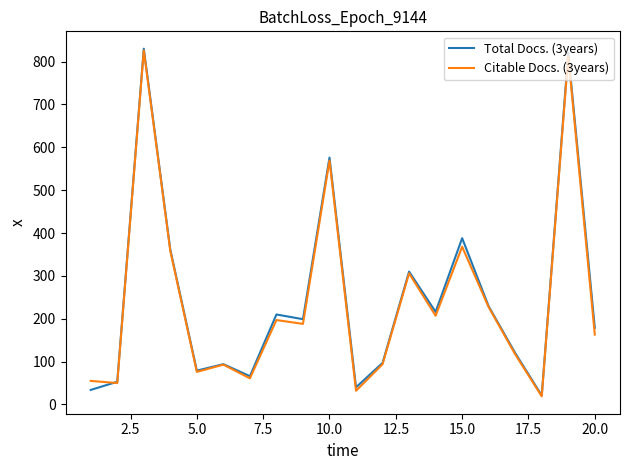

What is the smallest value displayed?

19